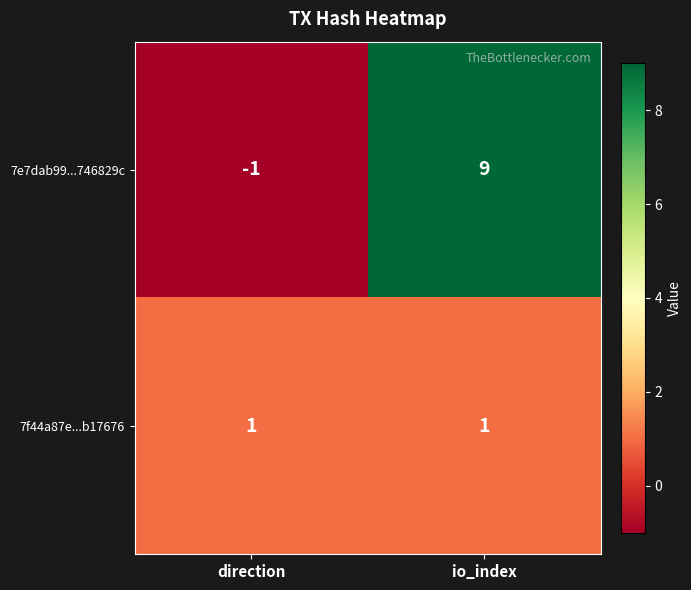

What is the difference between the maximum and minimum values in the 7e7dab99...746829c series?

10